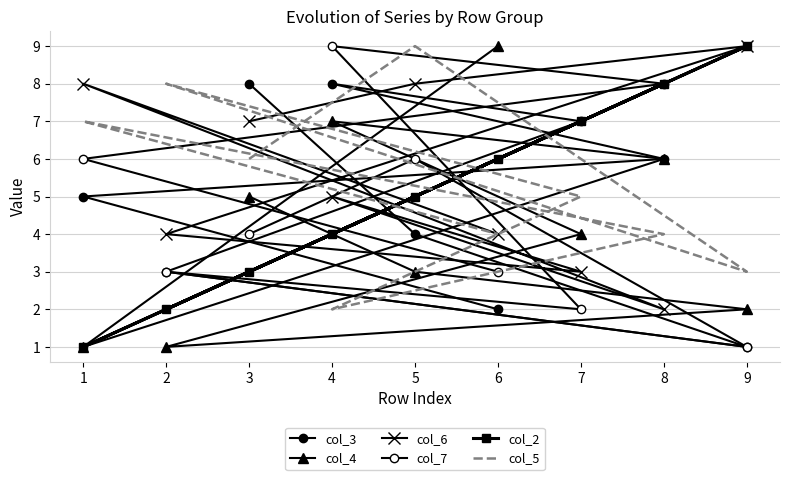

True or false: col_7 has more than 0 points higher than both neighbors.

True